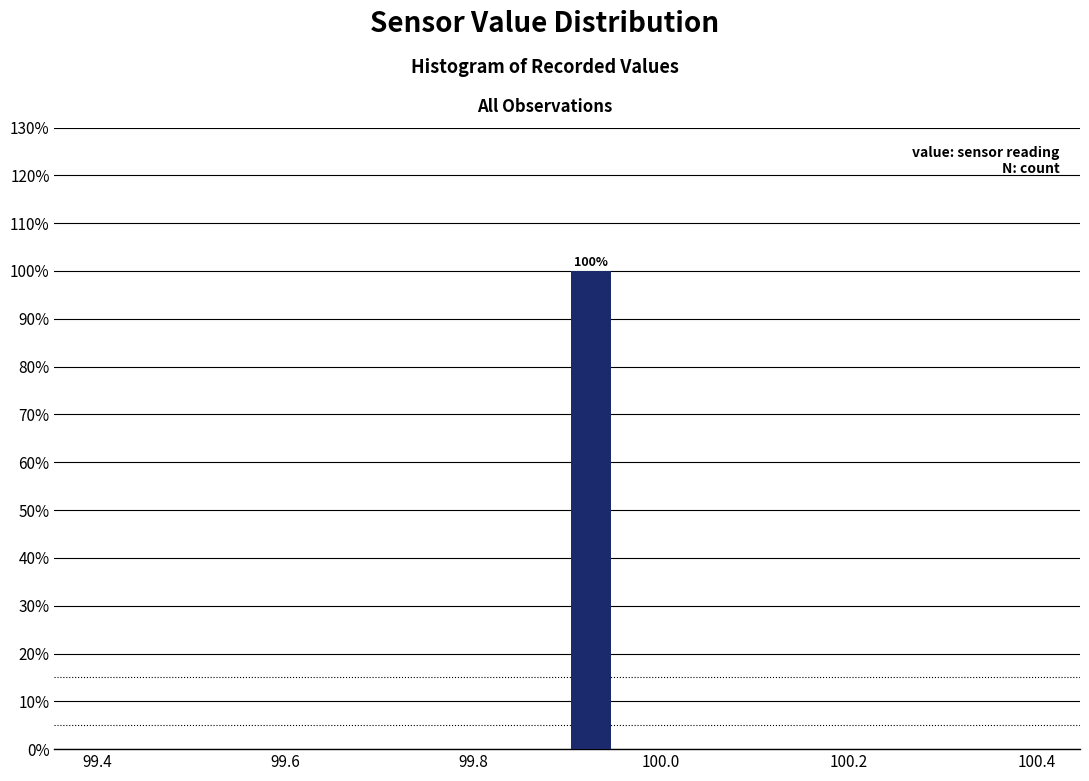

Read against the x-axis, roughly where is the centre of the tallest bar?

99.92